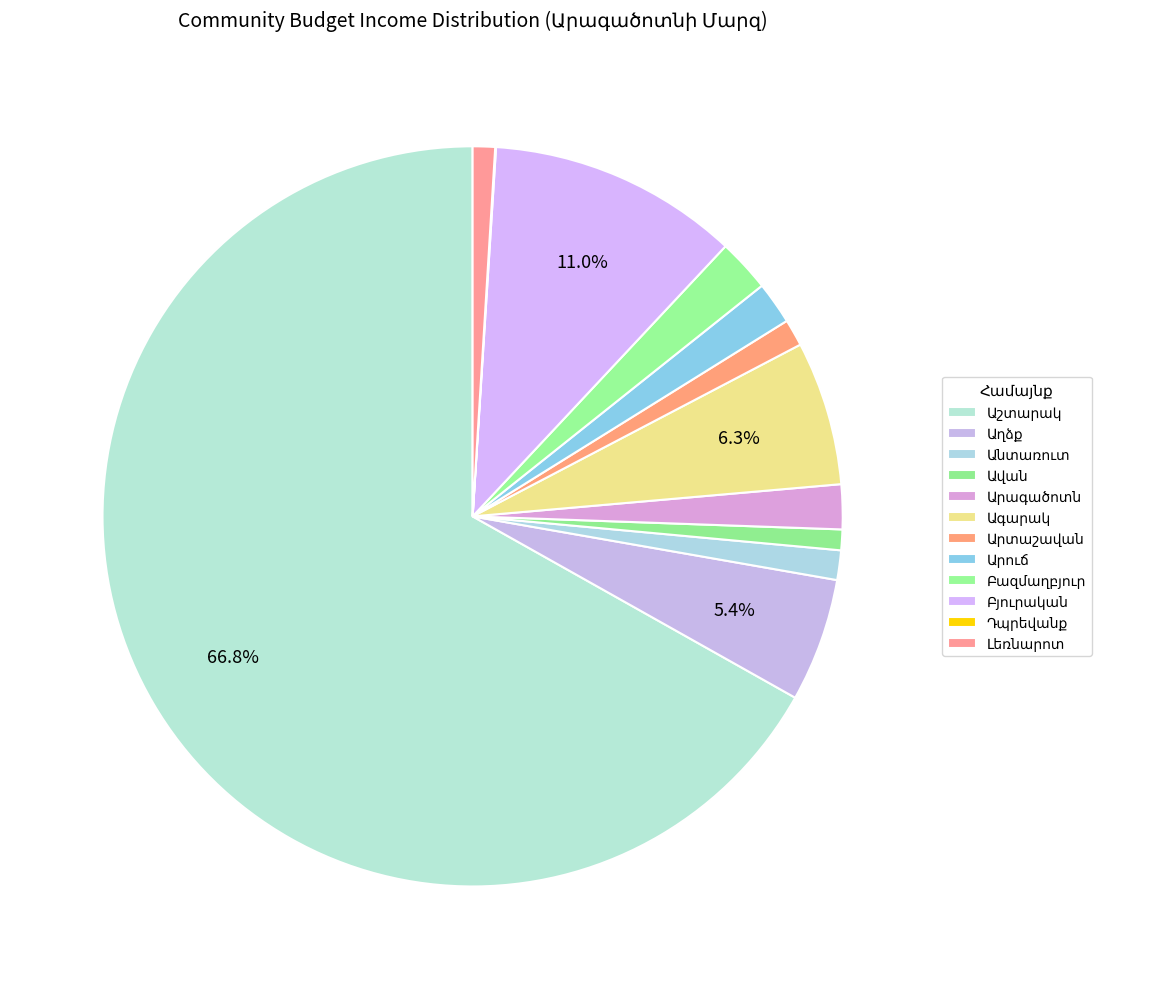

Approximately how many times larger is the value at Արուճ compared to Անտառուտ?

1.4